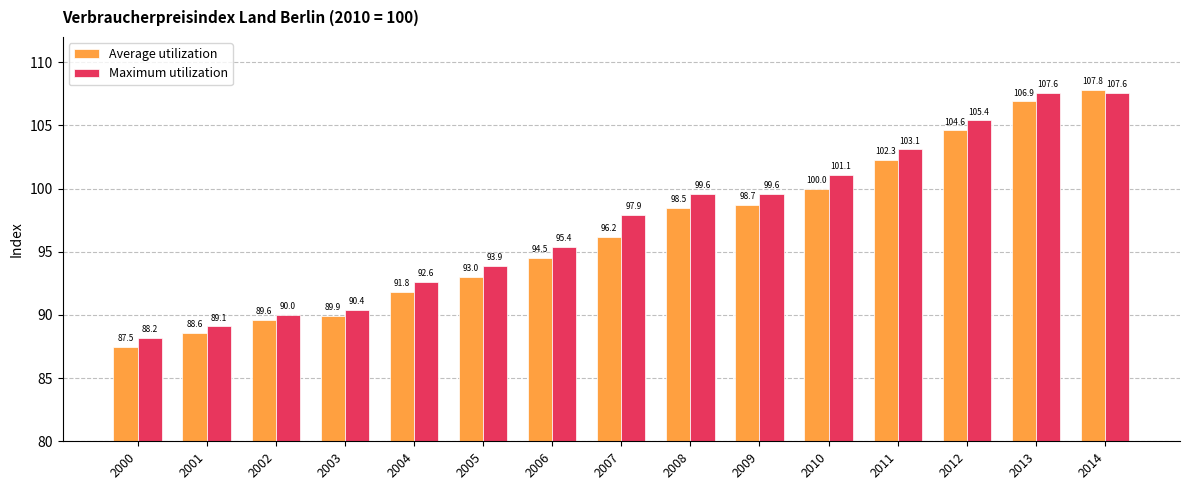

Reading left to right, transcribe all the data shown in this chart.

Average utilization: 2000=87.5	2001=88.6	2002=89.6	2003=89.9	2004=91.8	2005=93.0	2006=94.5	2007=96.2	2008=98.5	2009=98.7	2010=100.0	2011=102.3	2012=104.6	2013=106.9	2014=107.8
Maximum utilization: 2000=88.2	2001=89.1	2002=90.0	2003=90.4	2004=92.6	2005=93.9	2006=95.4	2007=97.9	2008=99.6	2009=99.6	2010=101.1	2011=103.1	2012=105.4	2013=107.6	2014=107.6